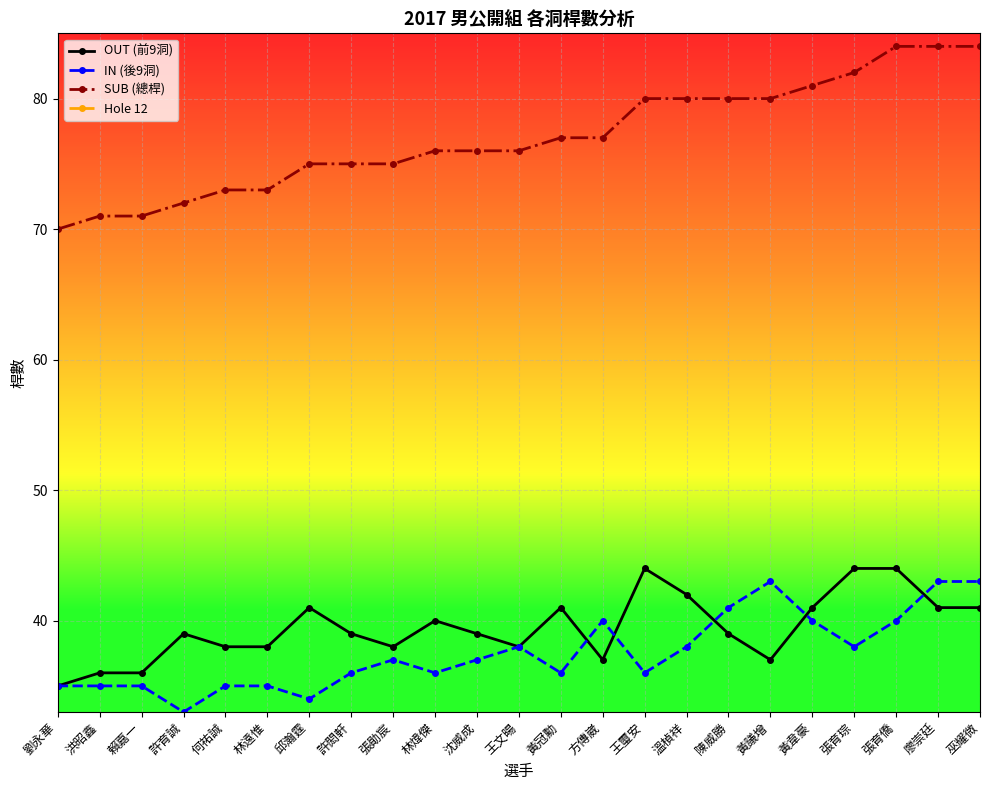

Rank the series at 洪昭鑫 from lowest to highest value.

Hole 12, IN (後9洞), OUT (前9洞), SUB (總桿)